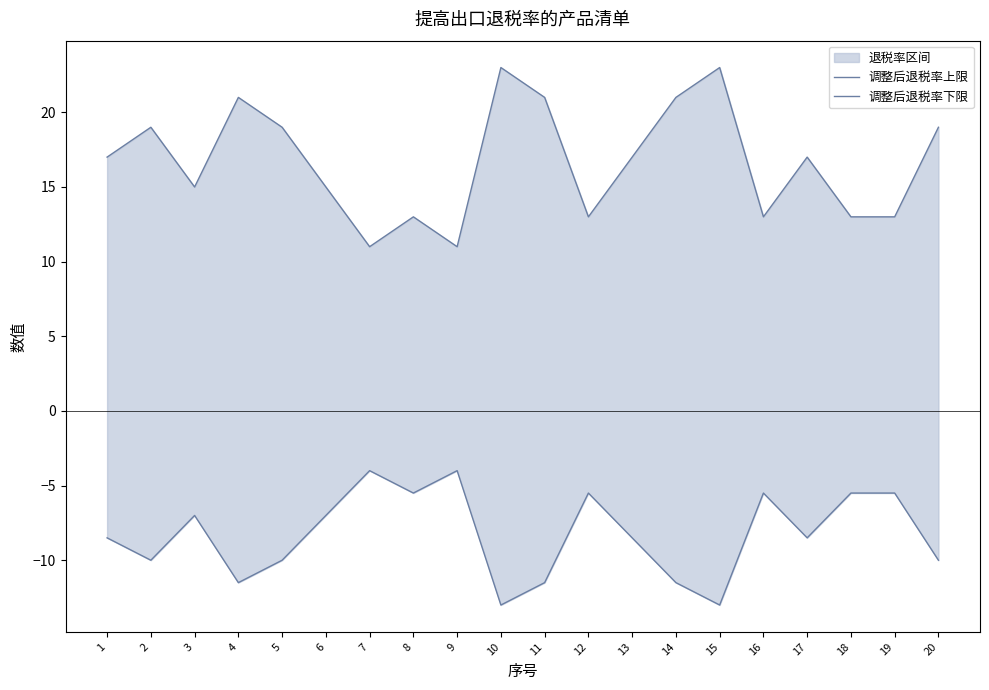

What is the value of the 调整后退税率上限 point at the 18th from the left?

13.0